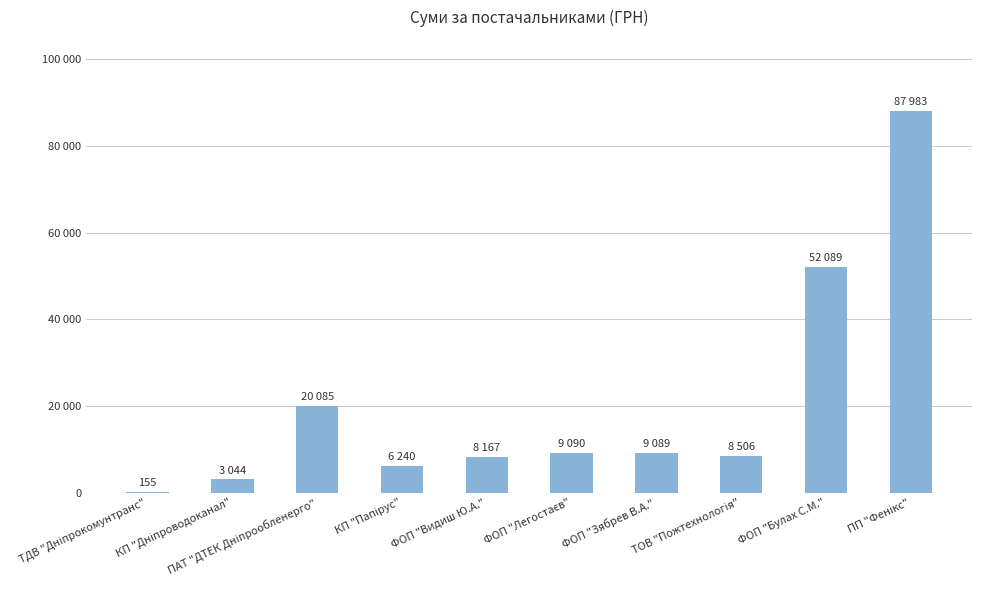

Are the bars horizontal?

No